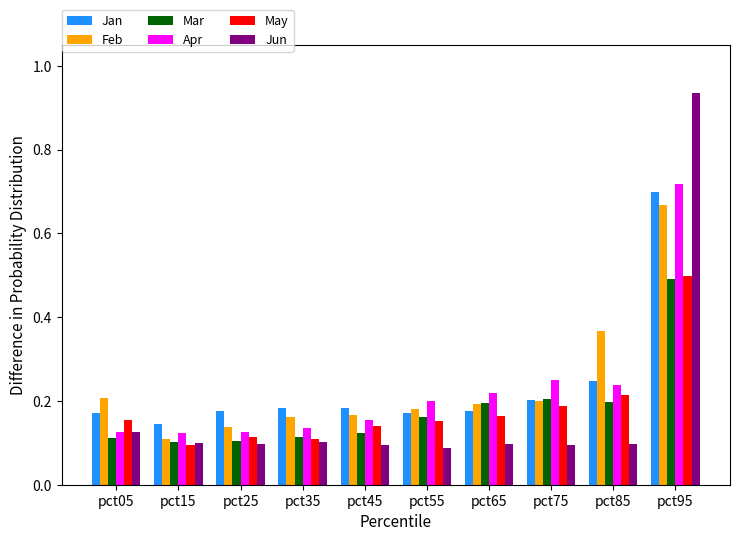

At which label does Jan reach its minimum?

pct15